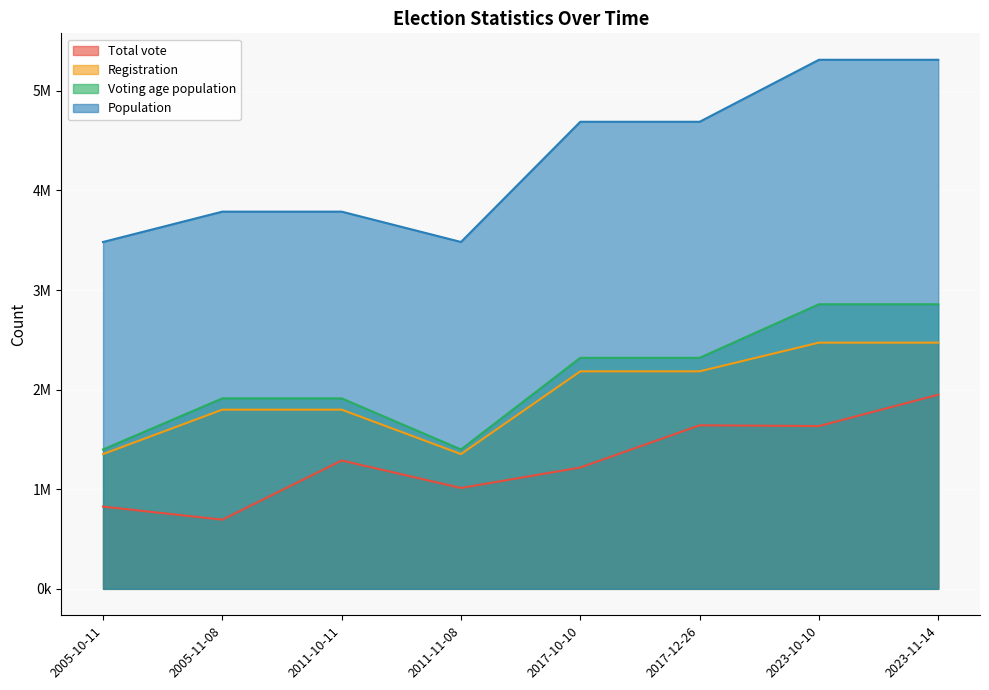

True or false: Population has a value of 2349175 at 2005-10-11.

False